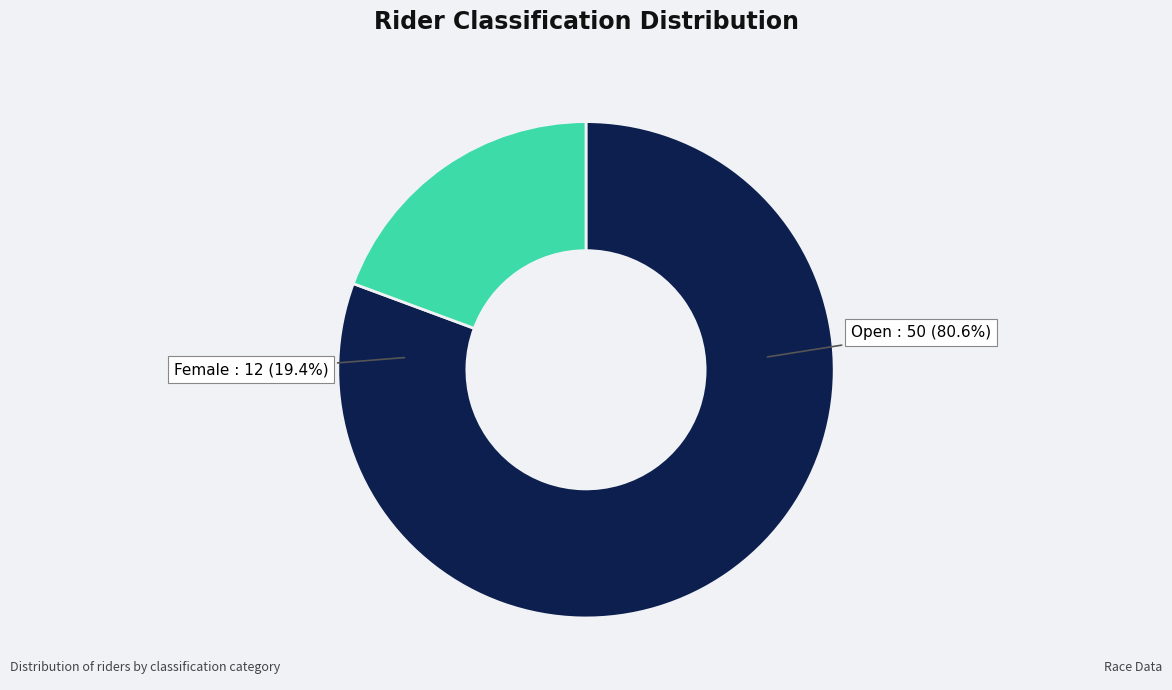

Approximately how many times larger is the value at Female compared to Open?

0.2